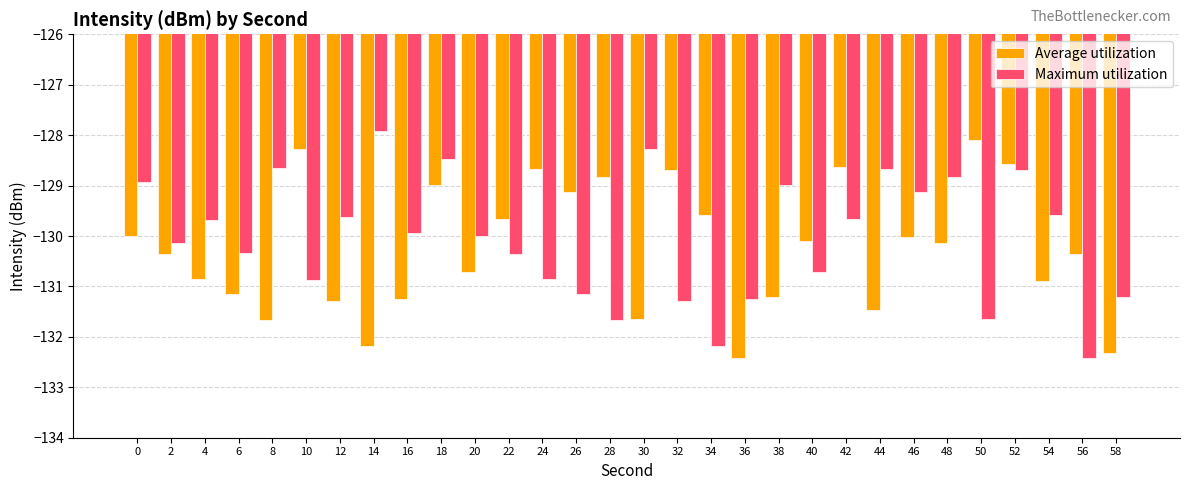

Count the number of categories in the chart.

30